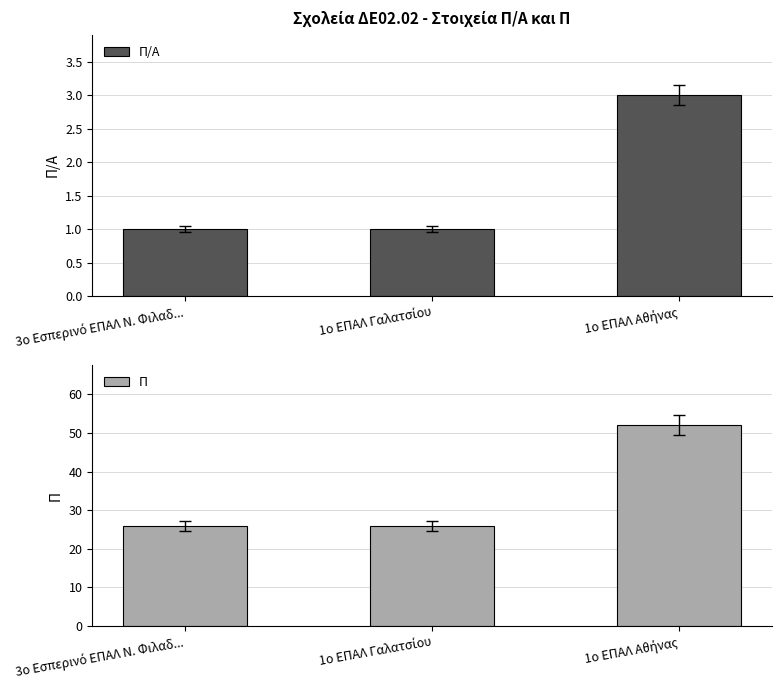

Which label corresponds to the largest value in the chart?

1ο ΕΠΑΛ Αθήνας